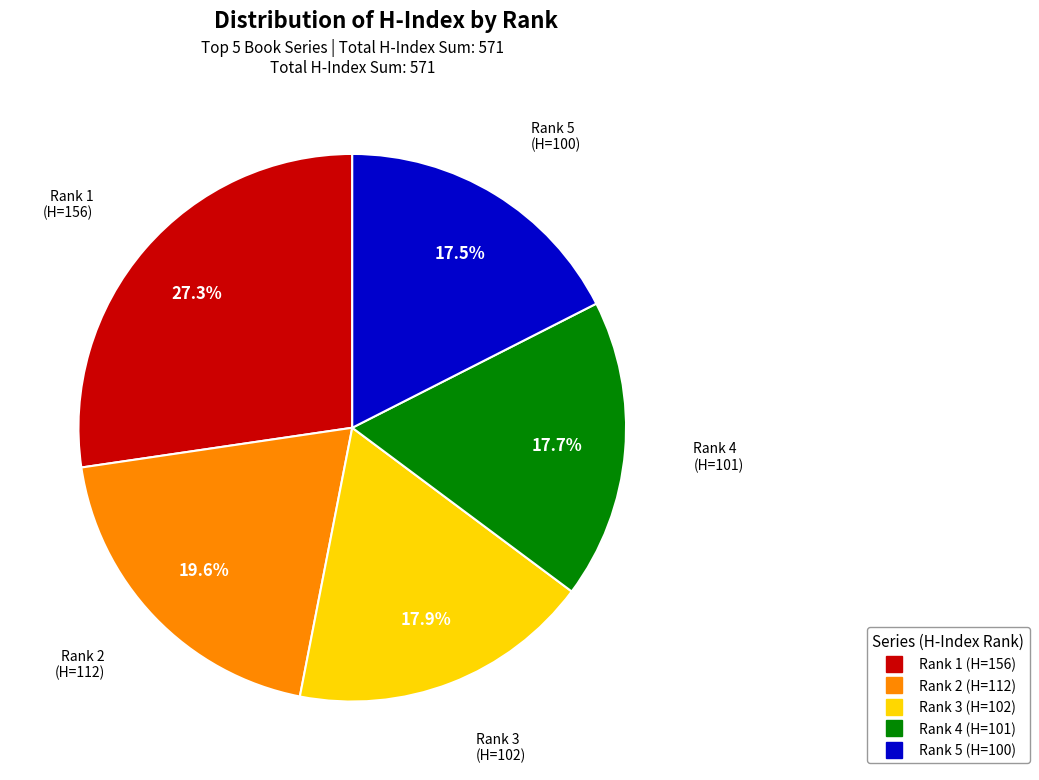

What percentage is NOT represented by Rank 5 (H=100)?

82.5%